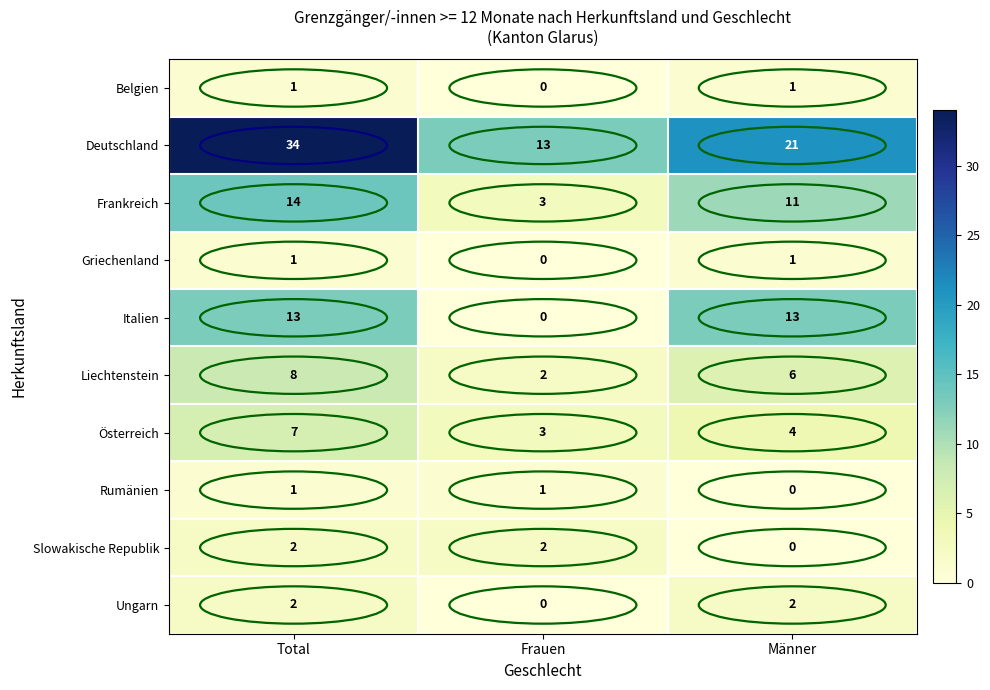

What is the average value of the Frankreich series?

9